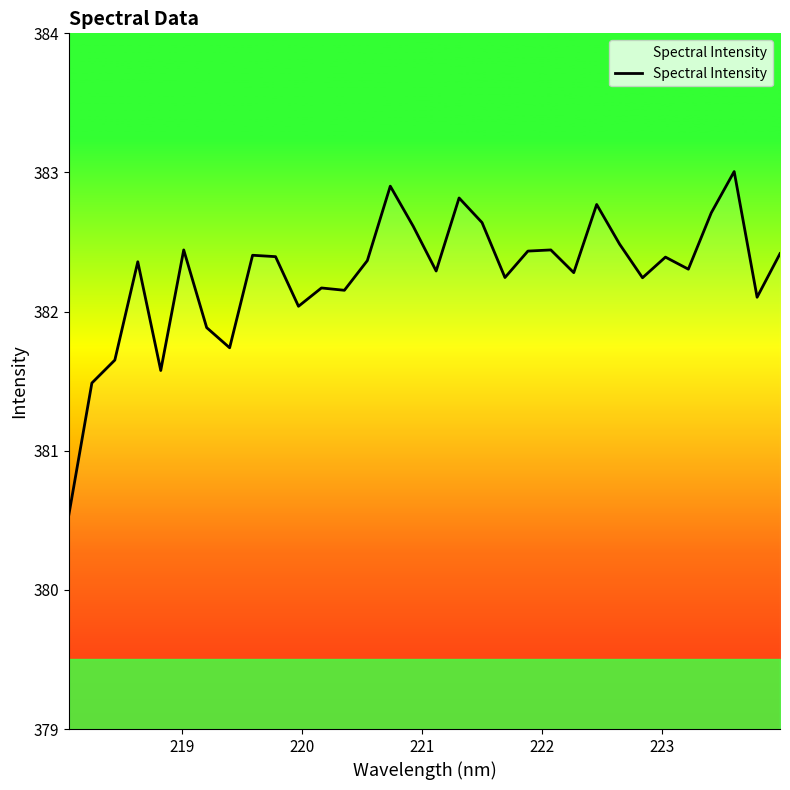

What is the minimum value shown in the chart?

380.5